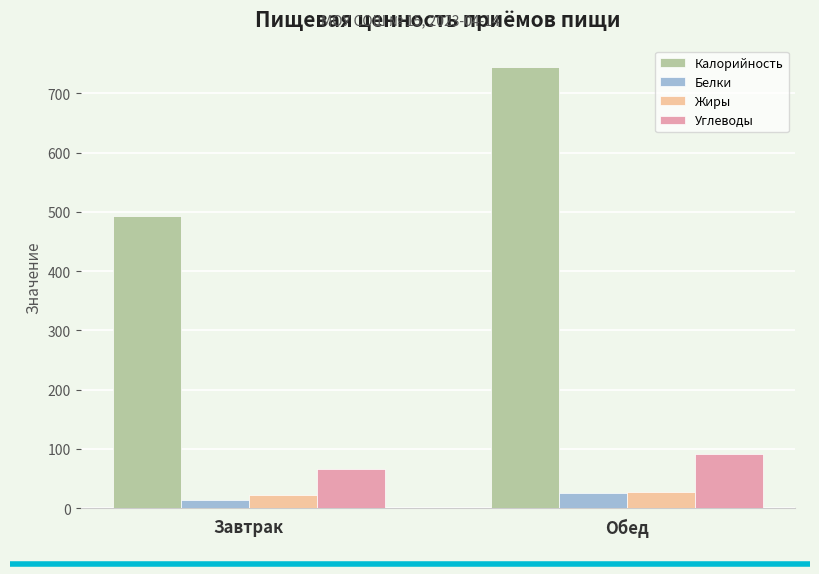

The value of Белки at Завтрак is 14.4. True or false?

True